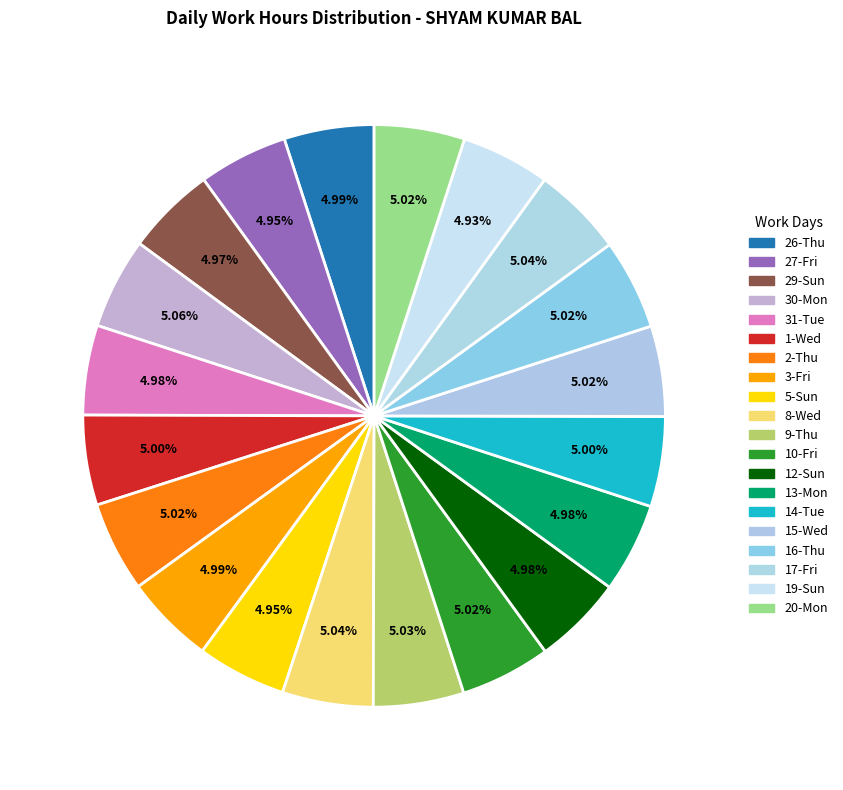

To the nearest percent, what is the average slice percentage?

5%